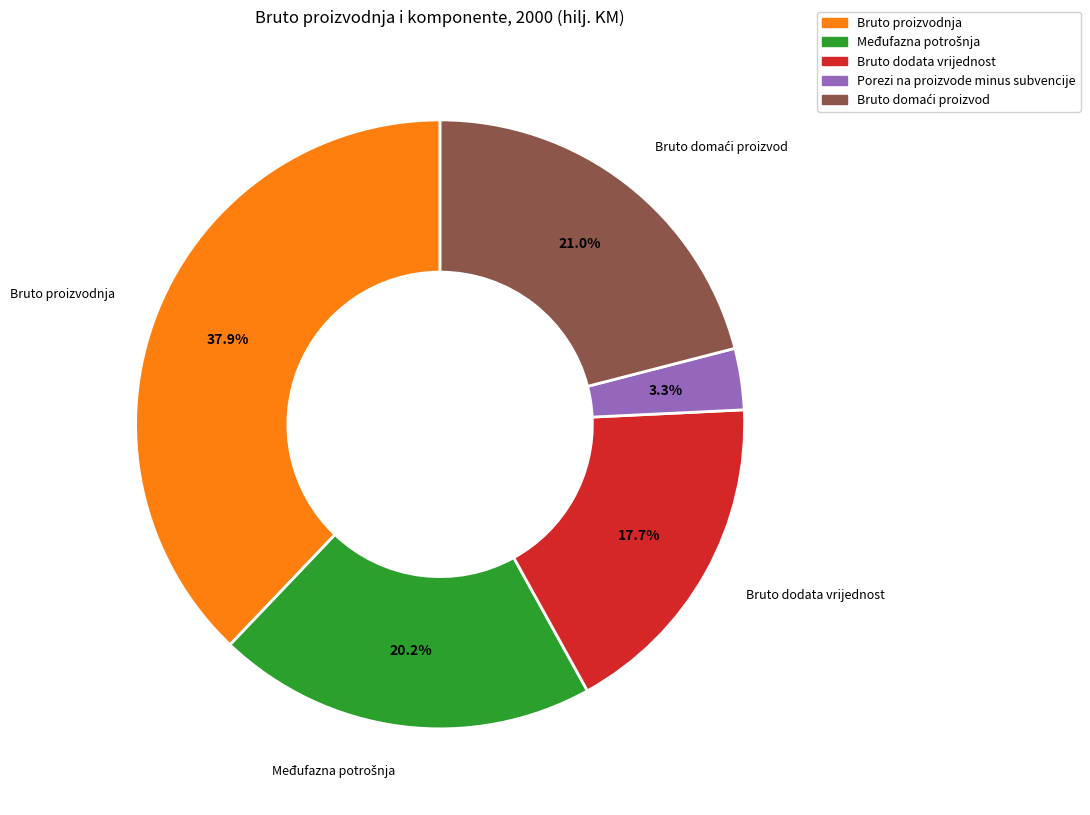

Which slice is the largest?

Bruto proizvodnja